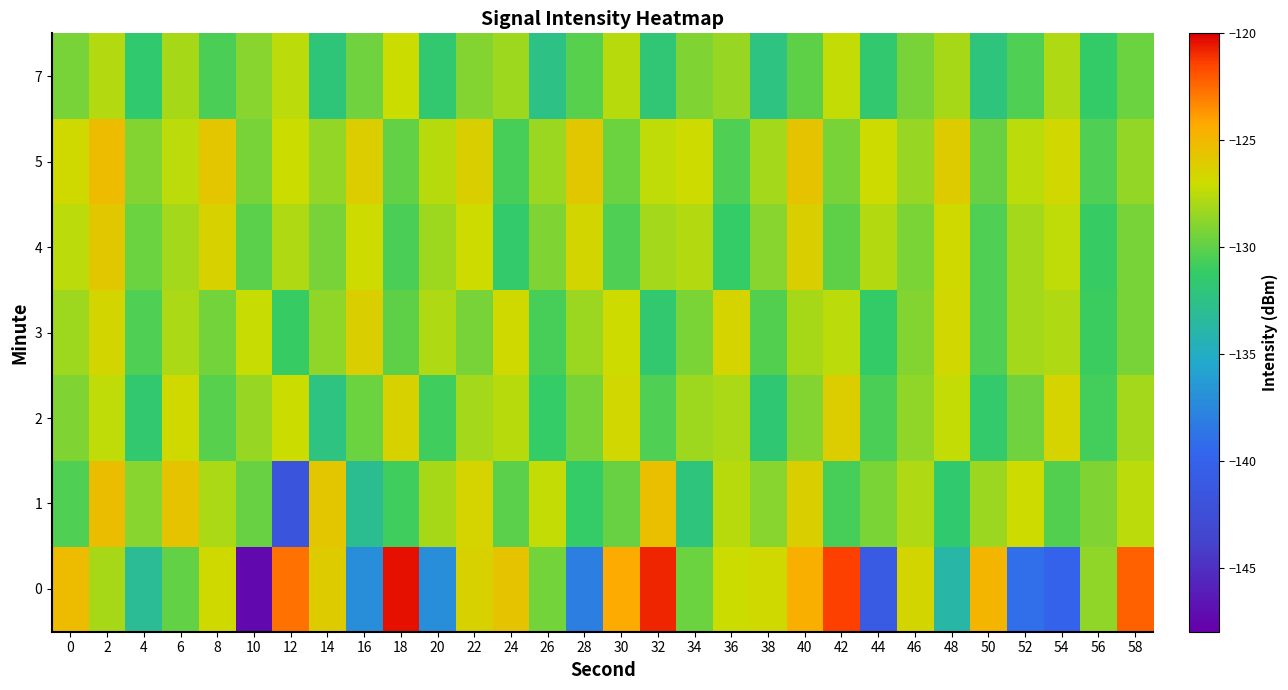

List the series in order of their peak value, lowest first.

7, 3, 2, 4, 1, 5, 0